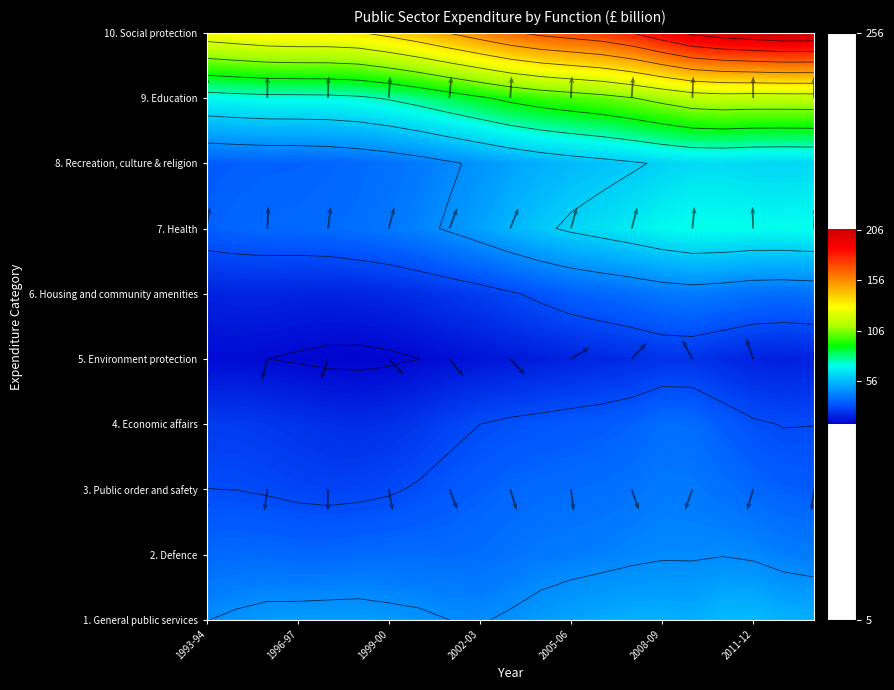

Is it true that 10. Social protection equals 203.6 at 2004-05?

True